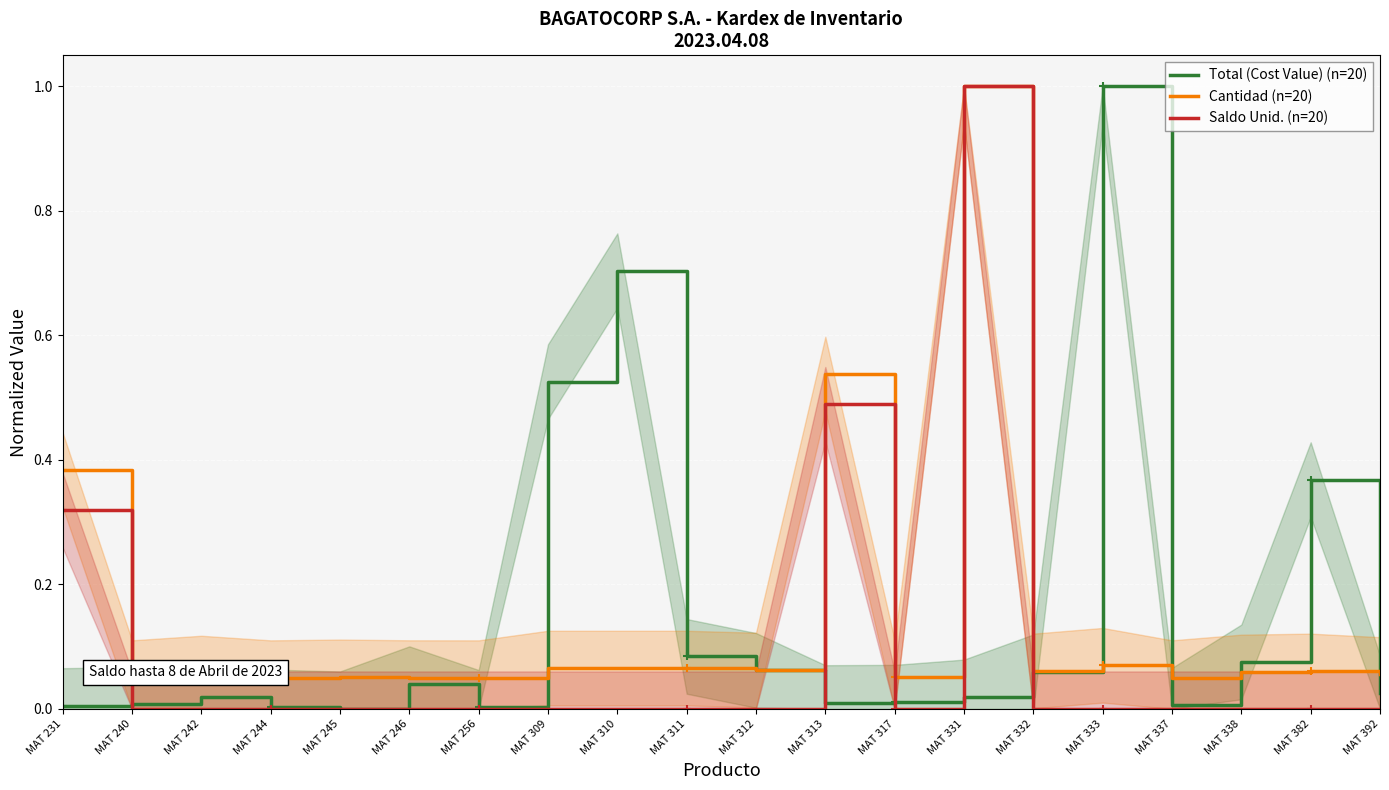

Between MAT 338 and MAT 309, which is larger?

MAT 309